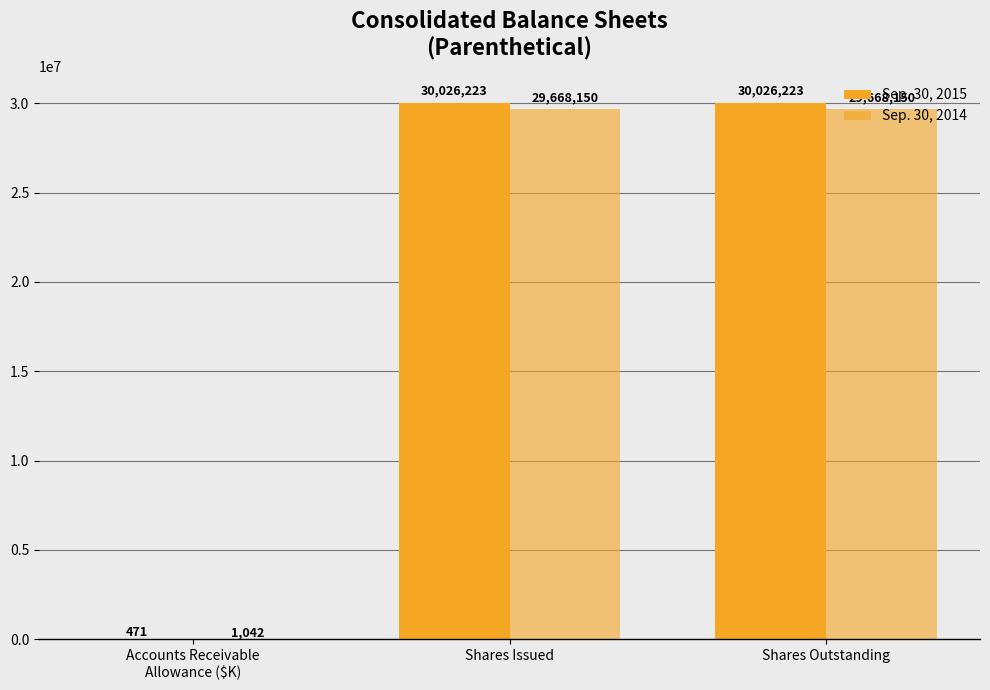

True or false: Sep. 30, 2015 has a value of 45939063 at Shares Issued.

False